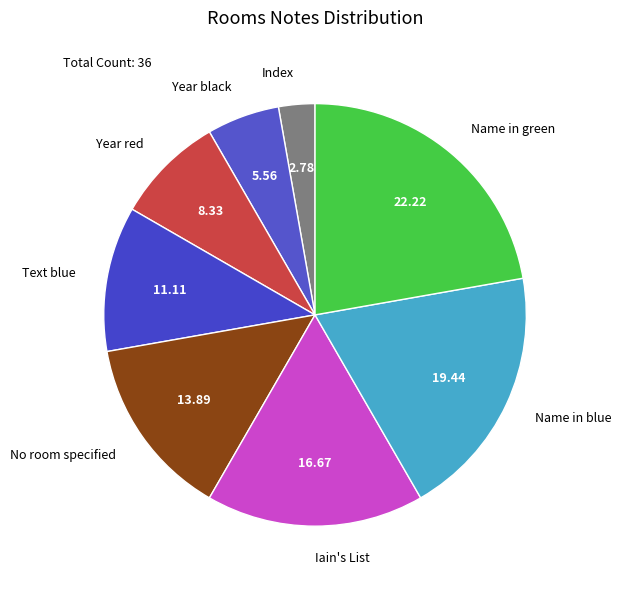

How many slices are in this pie chart?

8